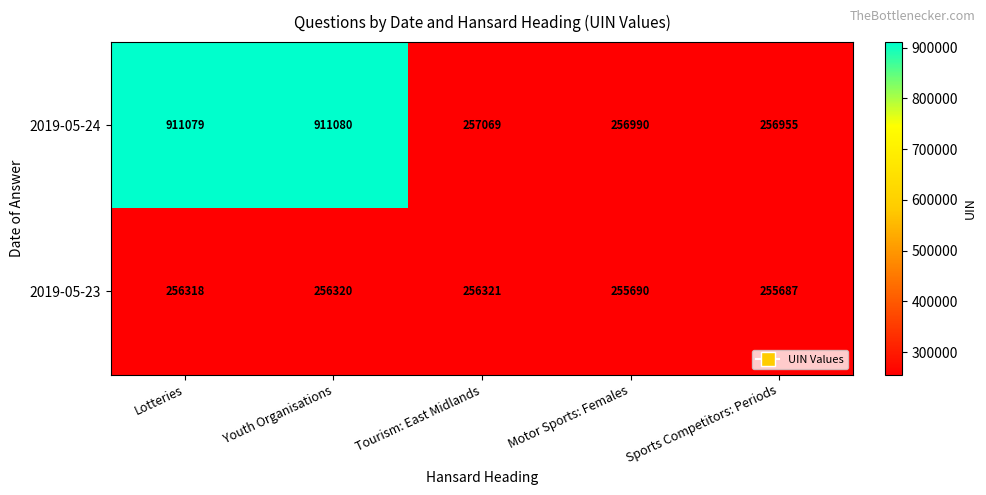

Which series has the widest spread of values?

2019-05-24